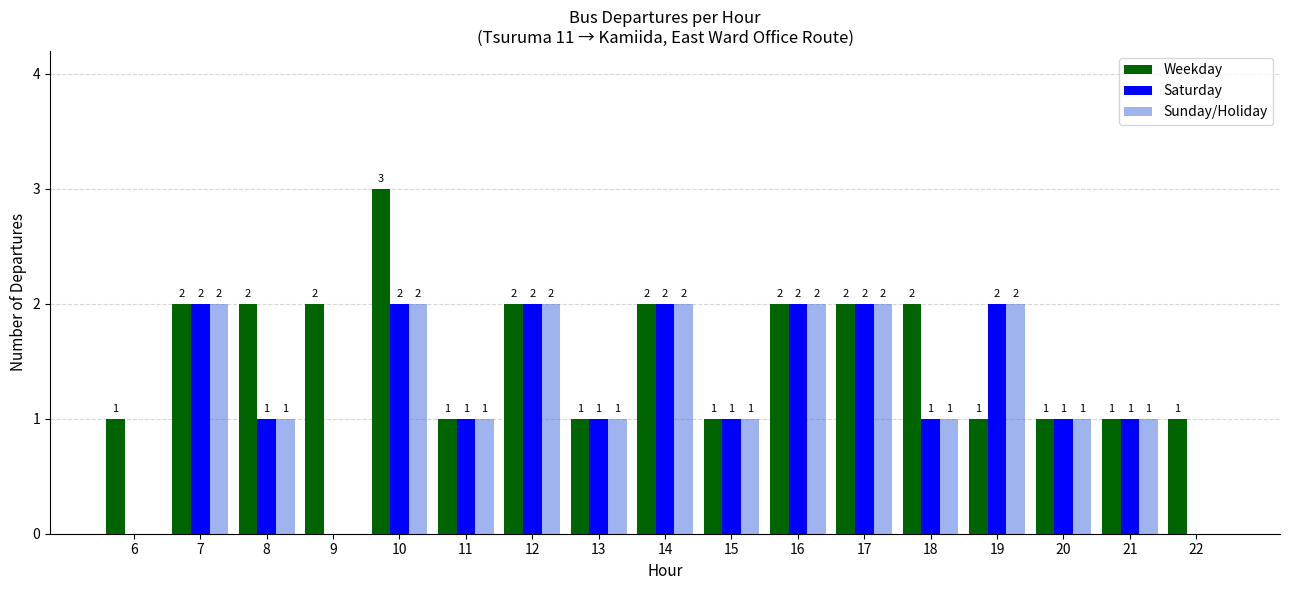

Reading left to right, transcribe all the data shown in this chart.

Weekday: 6=1	7=2	8=2	9=2	10=3	11=1	12=2	13=1	14=2	15=1	16=2	17=2	18=2	19=1	20=1	21=1	22=1
Saturday: 6=0	7=2	8=1	9=0	10=2	11=1	12=2	13=1	14=2	15=1	16=2	17=2	18=1	19=2	20=1	21=1	22=0
Sunday/Holiday: 6=0	7=2	8=1	9=0	10=2	11=1	12=2	13=1	14=2	15=1	16=2	17=2	18=1	19=2	20=1	21=1	22=0